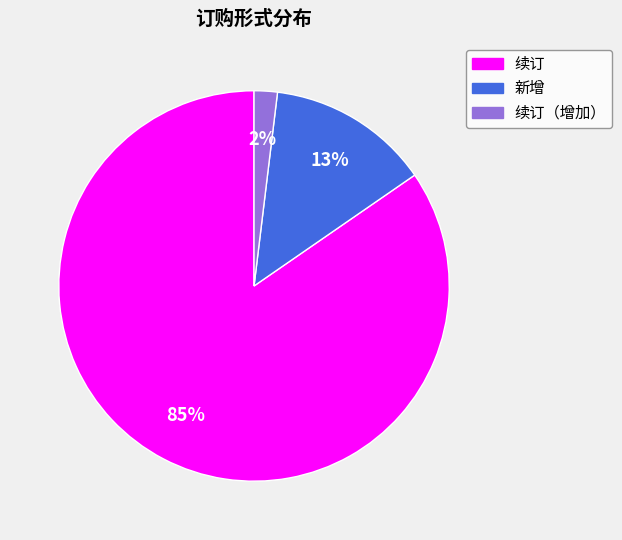

Is the sum of 续订 and 续订（增加） greater than half?

Yes